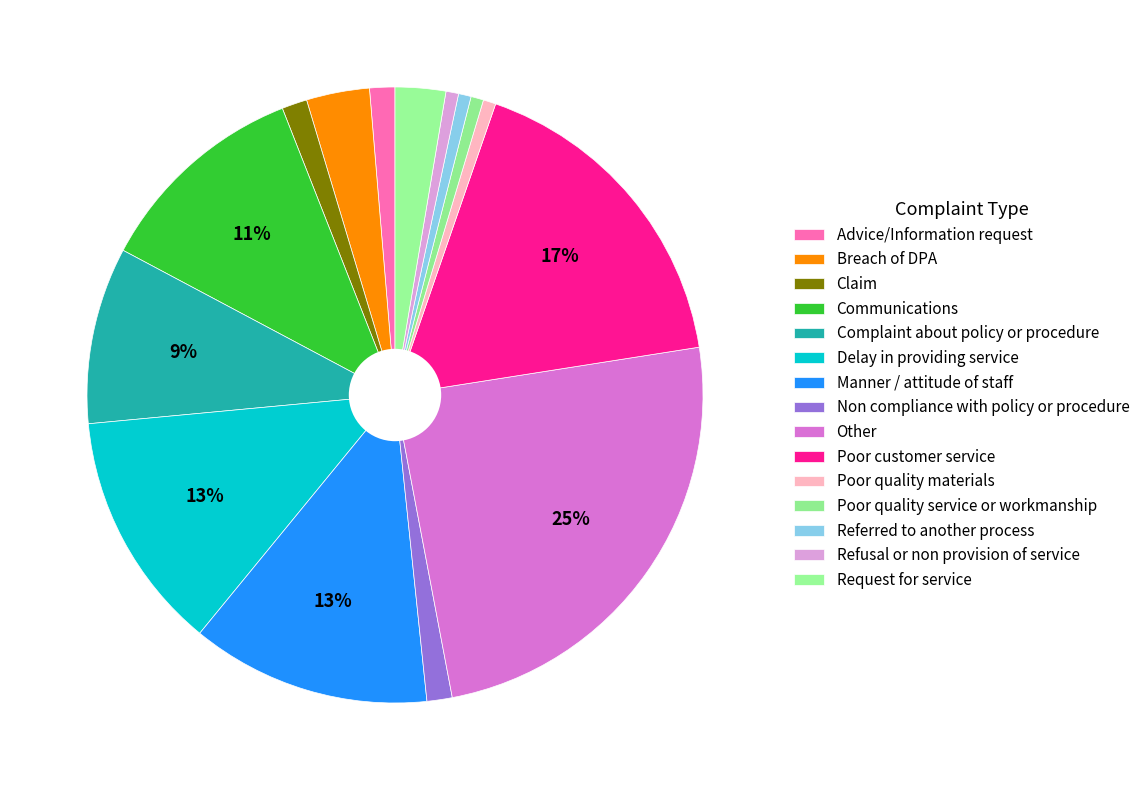

True or false: Delay in providing service accounts for 13% of the total.

True